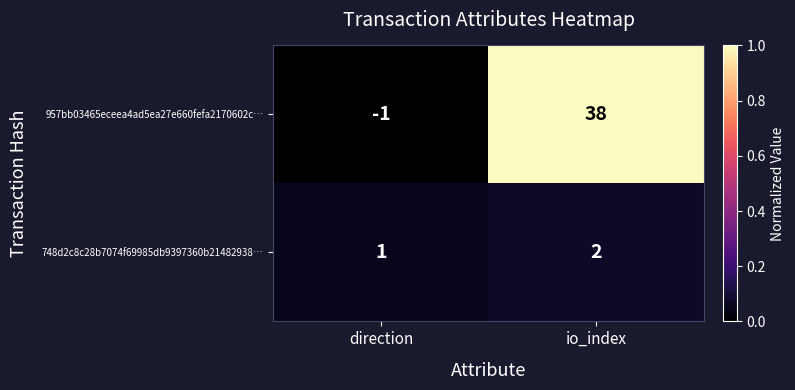

Rank the series by their average value, from lowest to highest.

748d2c8c28b7074f69985db9397360b21482938…, 957bb03465eceea4ad5ea27e660fefa2170602c…